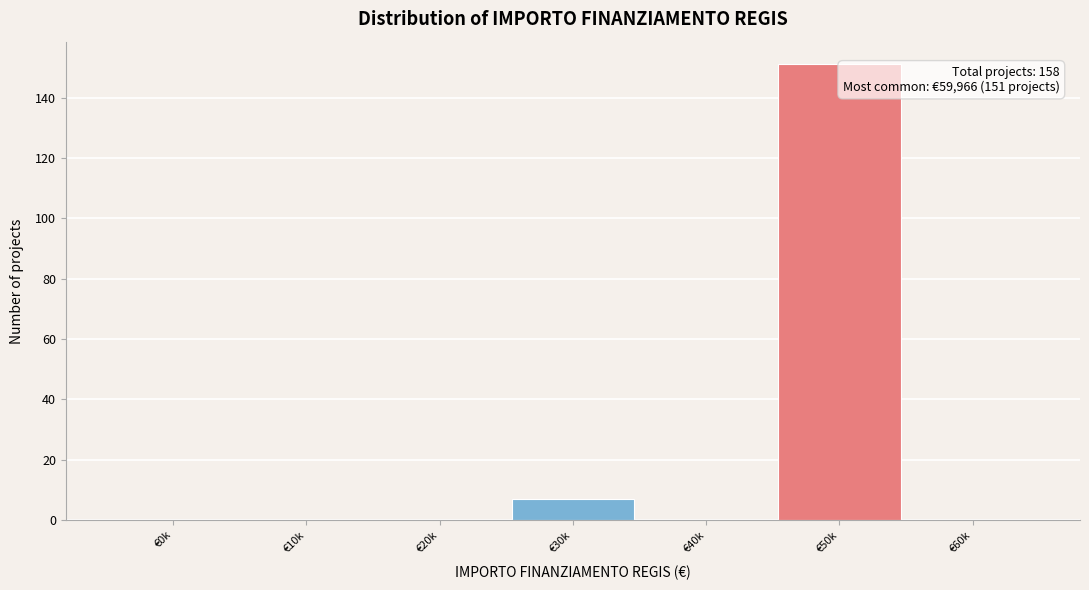

Reading right to left, transcribe all the data shown in this chart.

€60k=0	€50k=151	€40k=0	€30k=7	€20k=0	€10k=0	€0k=0